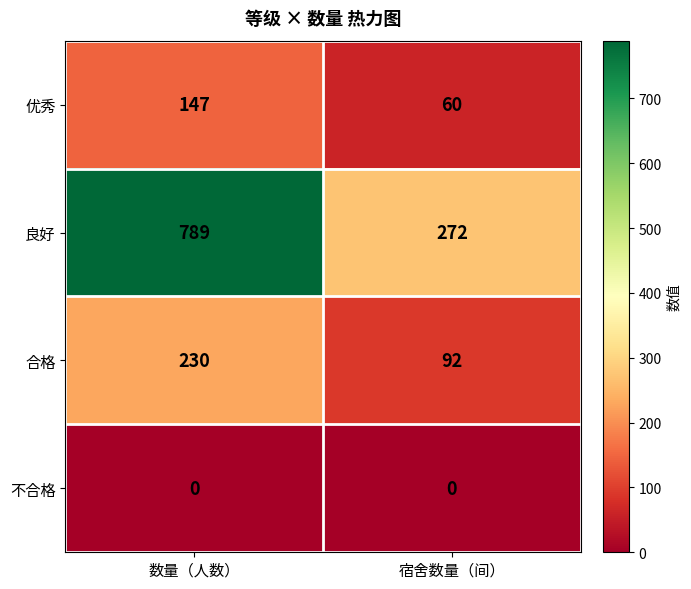

What is the total value across all series at 数量（人数）?

1166